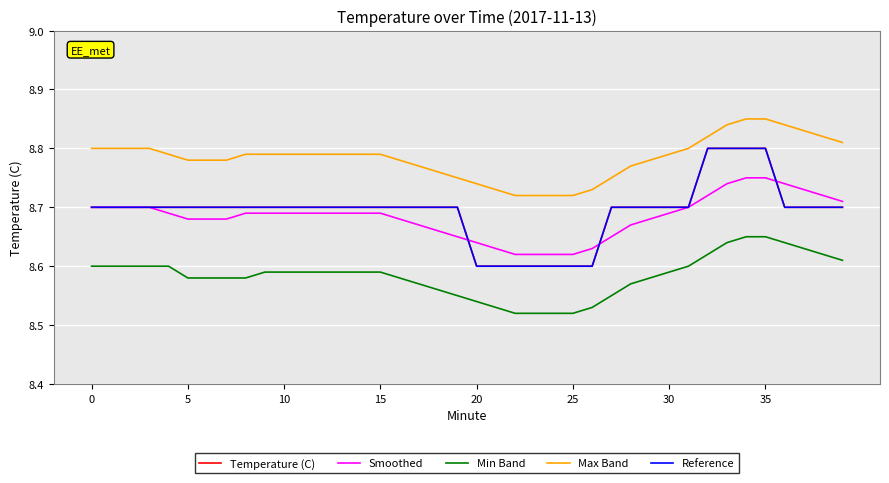

Is this an area chart (filled region under the line)?

No